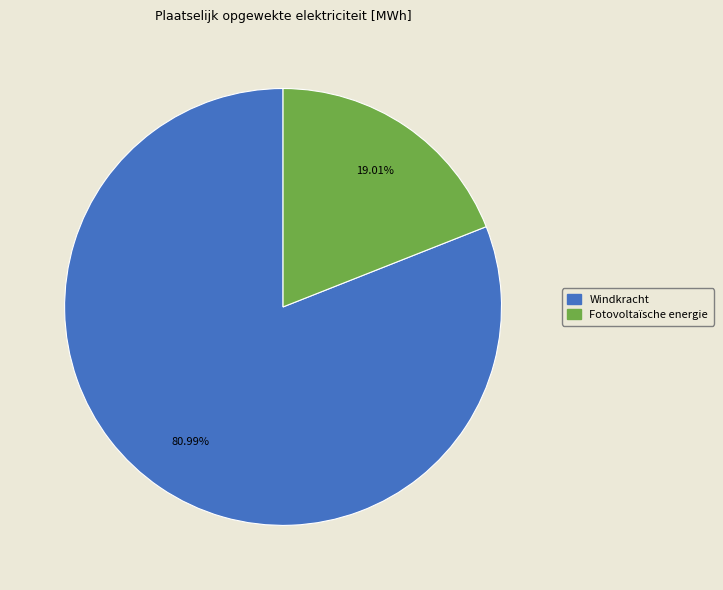

To the nearest percent, what percentage of the pie is Windkracht?

81%